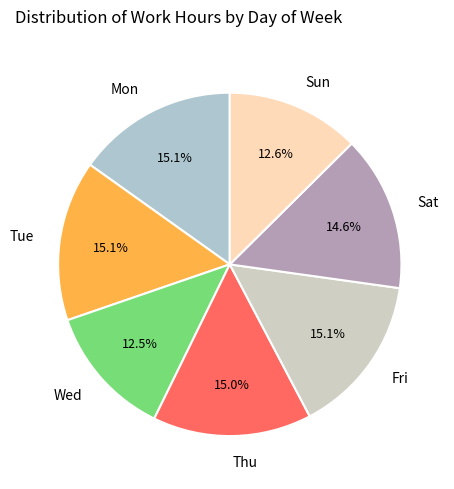

Approximately how many times larger is the value at Wed compared to Mon?

0.8